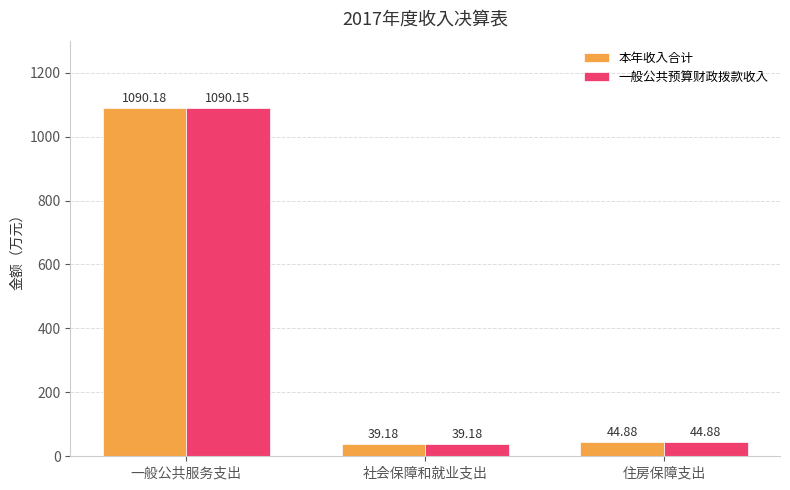

Which series has the widest spread of values?

本年收入合计